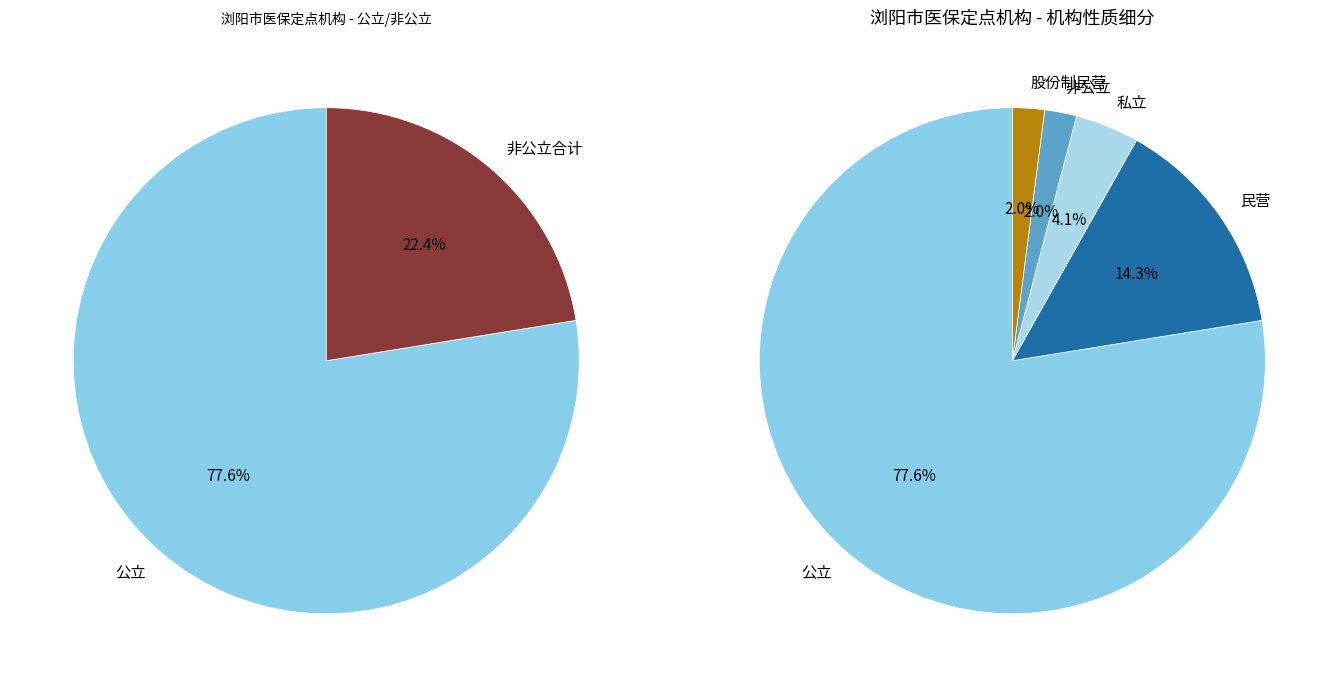

Rank the categories by value from highest to lowest.

公立, 民营, 私立, 非公立, 股份制民营